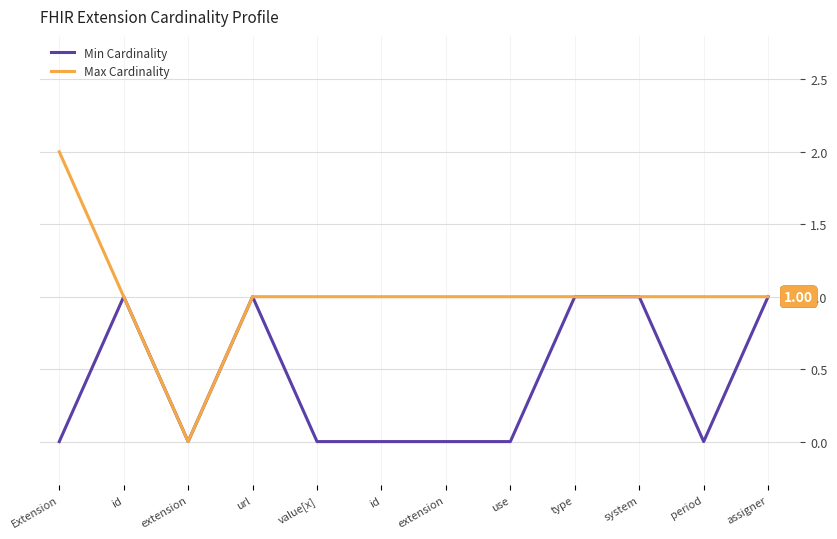

True or false: Max Cardinality and Min Cardinality cross at least once.

False